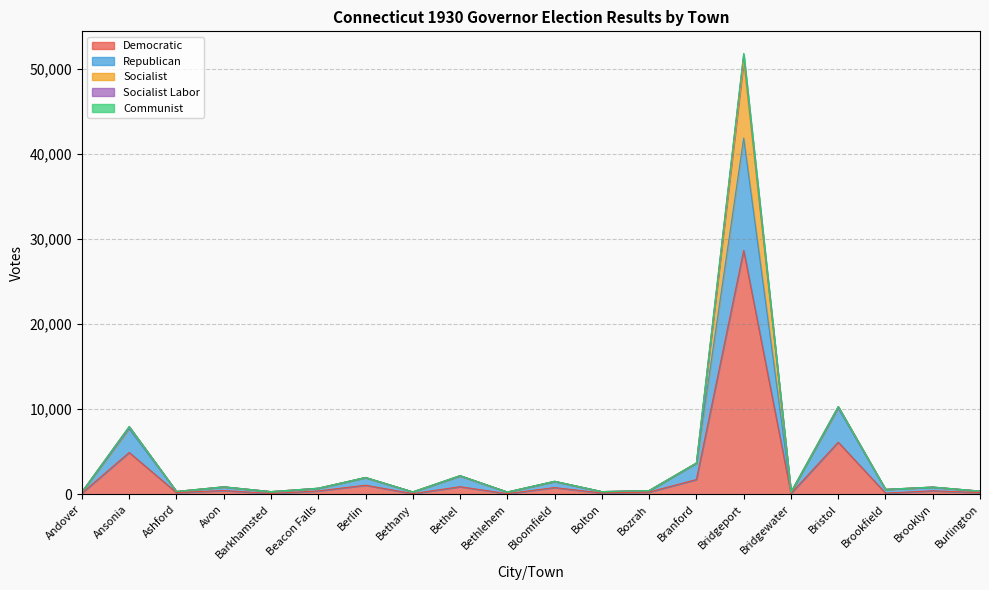

Where is Democratic nearest to the value 14366?

Bristol